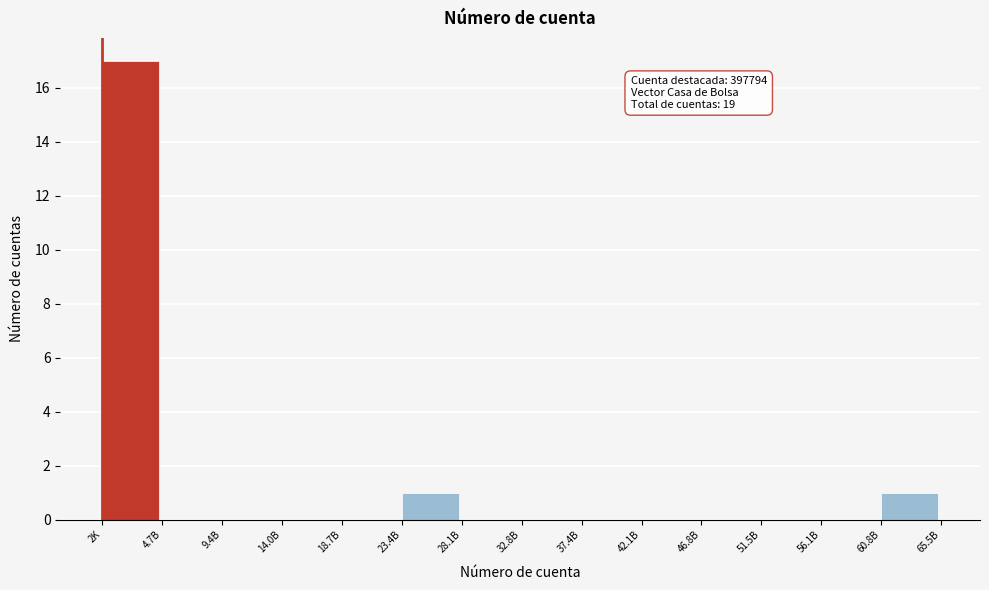

Reading left to right, list all the values displayed in this chart.

2K=17	4.7B=0	9.4B=0	14.0B=0	18.7B=0	23.4B=1	28.1B=0	32.8B=0	37.4B=0	42.1B=0	46.8B=0	51.5B=0	56.1B=0	60.8B=1